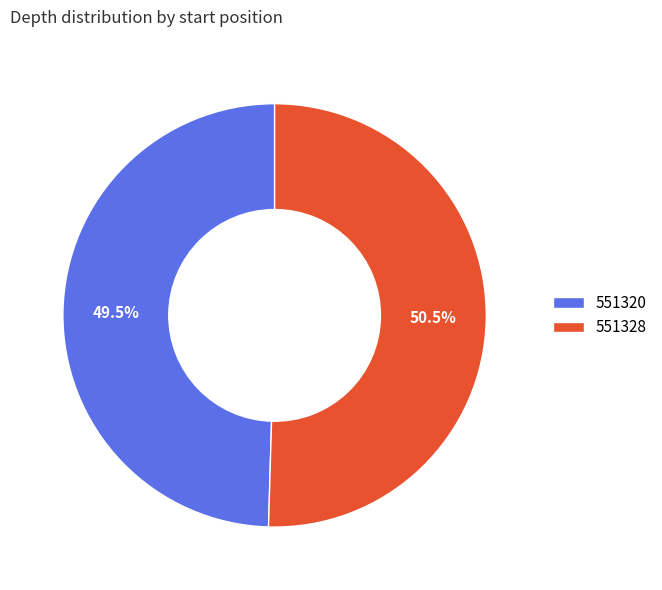

Is there any slice that represents more than half of the pie?

Yes